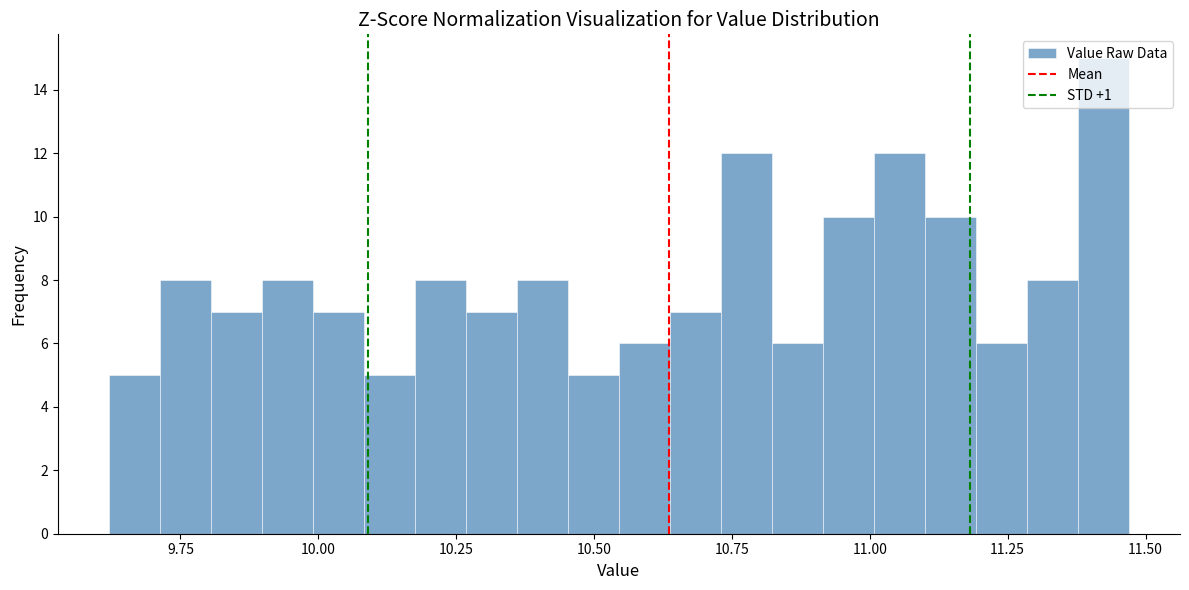

Read against the x-axis, roughly where is the centre of the tallest bar?

11.40